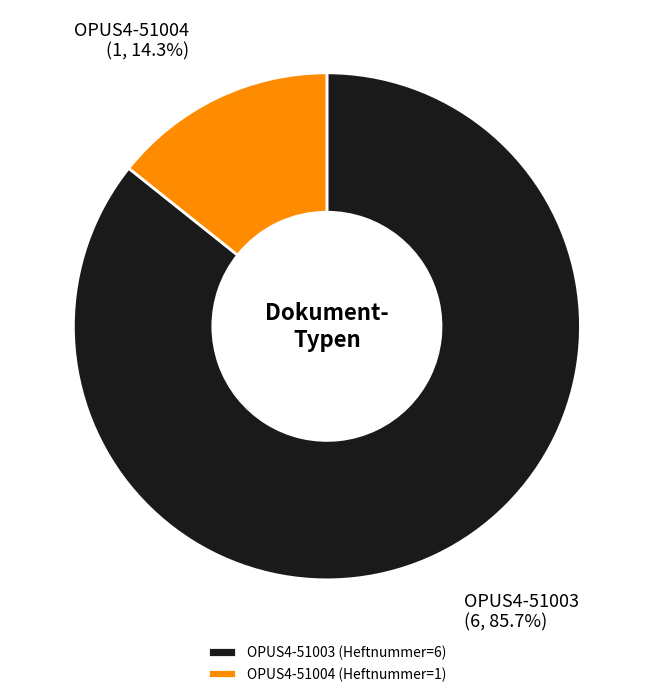

Which slice is the smallest?

OPUS4-51004 (Heftnummer=1)